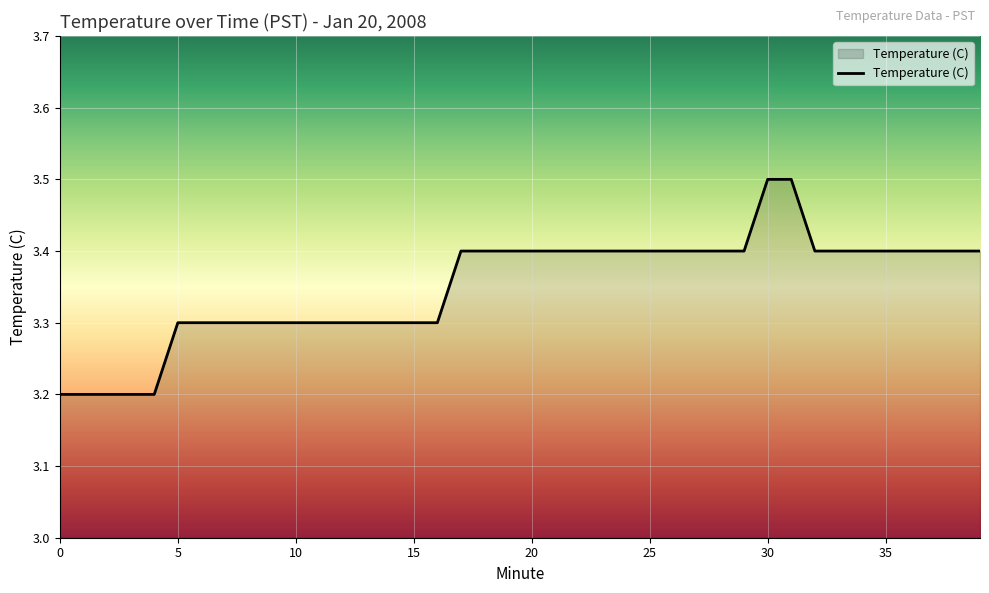

What is the difference between the maximum and minimum values?

0.3